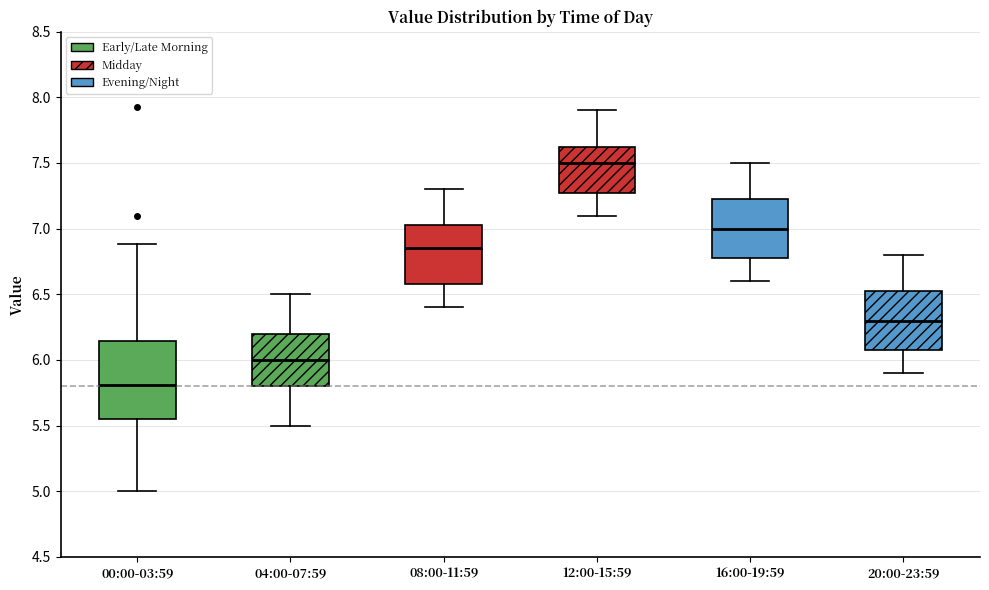

Where does the median line of the box for 12:00-15:59 sit on the y-axis? The values are not printed on the chart, so give them approximately, as read against the axis.

7.50